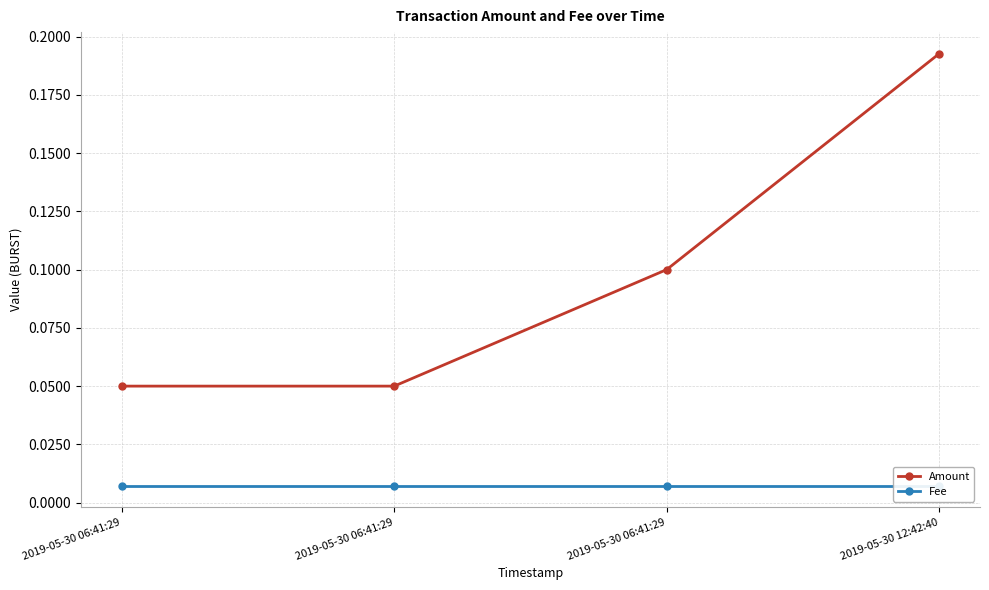

Where is Amount nearest to the value 0?

2019-05-30 06:41:29